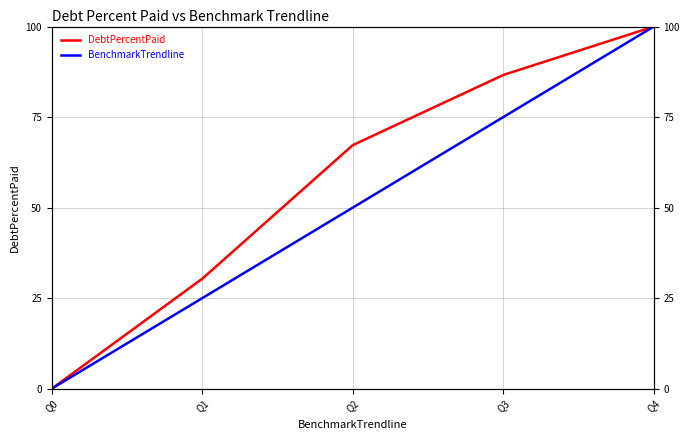

Reading left to right, transcribe all the data shown in this chart.

DebtPercentPaid: 0.0	30.4	67.3	86.6	100.0
BenchmarkTrendline: 0.0	25.0	50.0	75.0	100.0